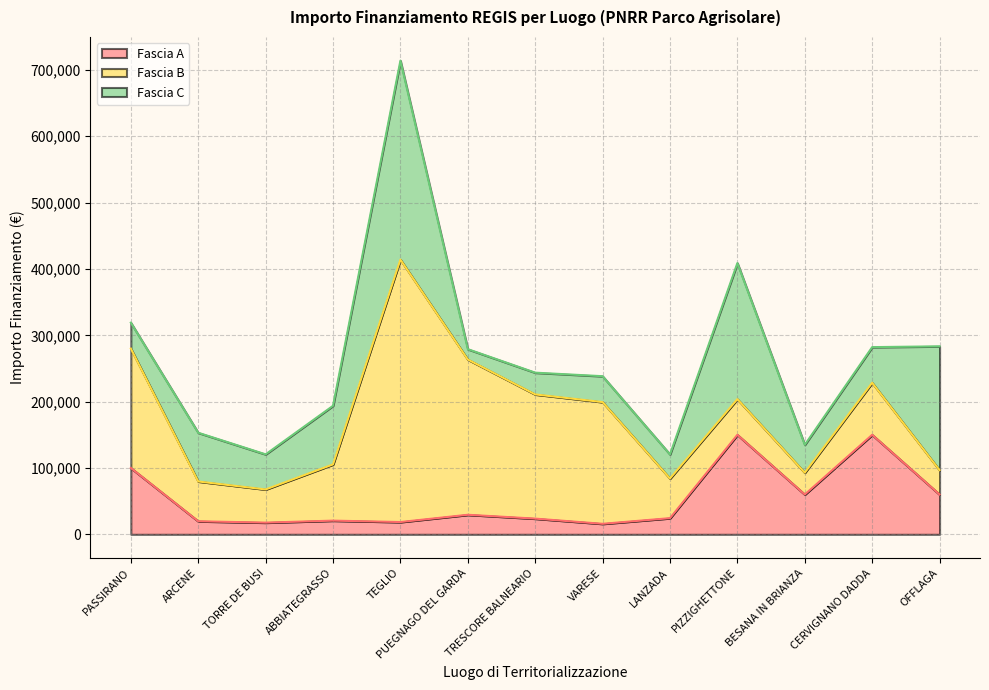

In Fascia B, how many points are lower than both neighbors (excluding endpoints)?

2